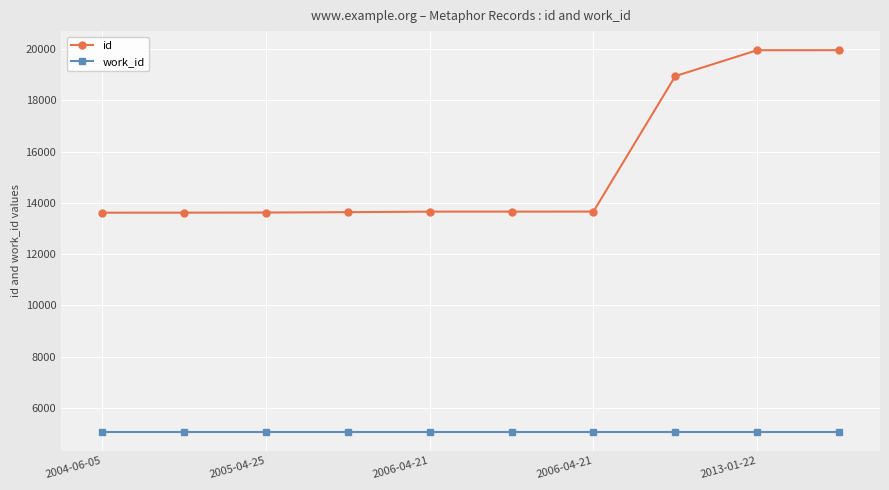

True or false: id and work_id cross at least once.

False